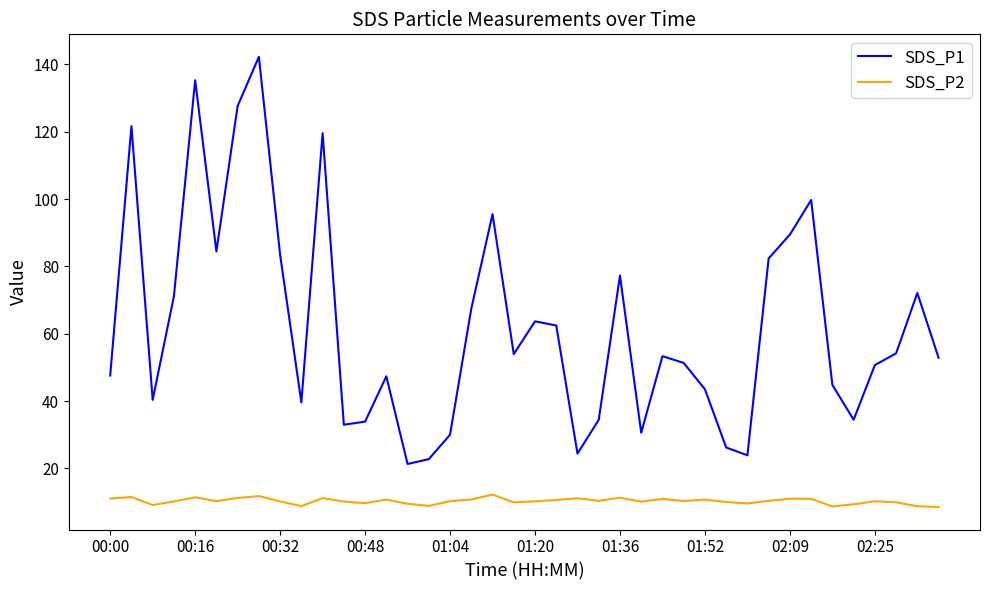

Rank the series by their maximum value, from highest to lowest.

SDS_P1, SDS_P2